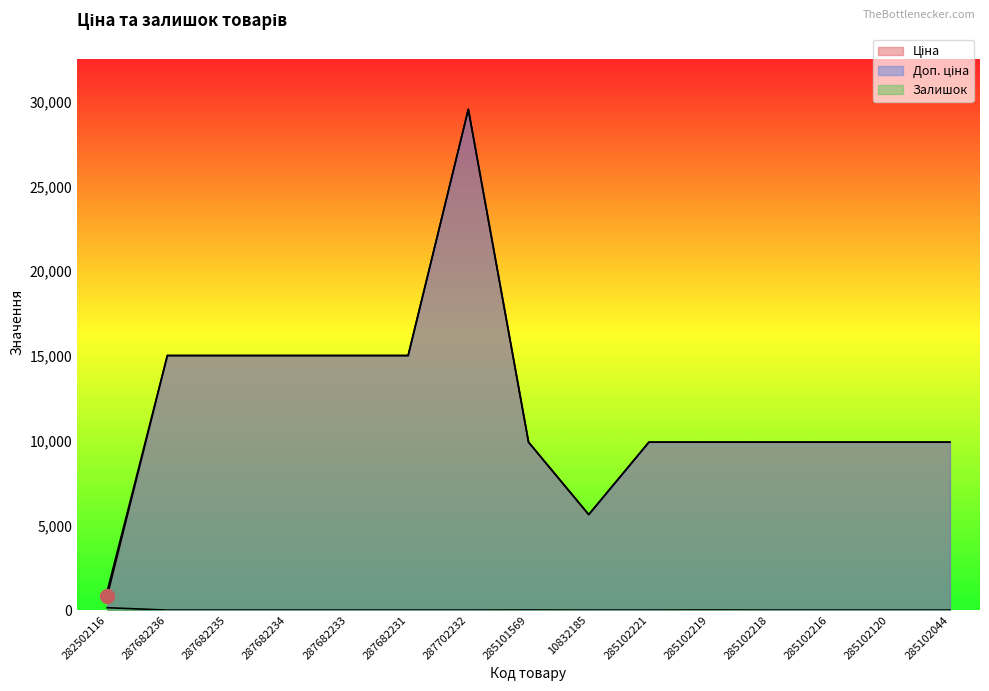

True or false: Залишок and Доп. ціна intersect in this chart.

False